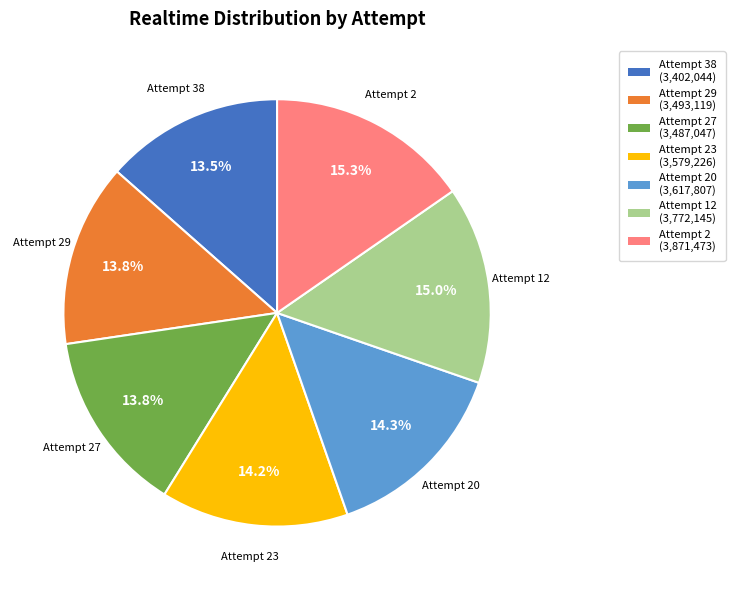

How many slices are in this pie chart?

7